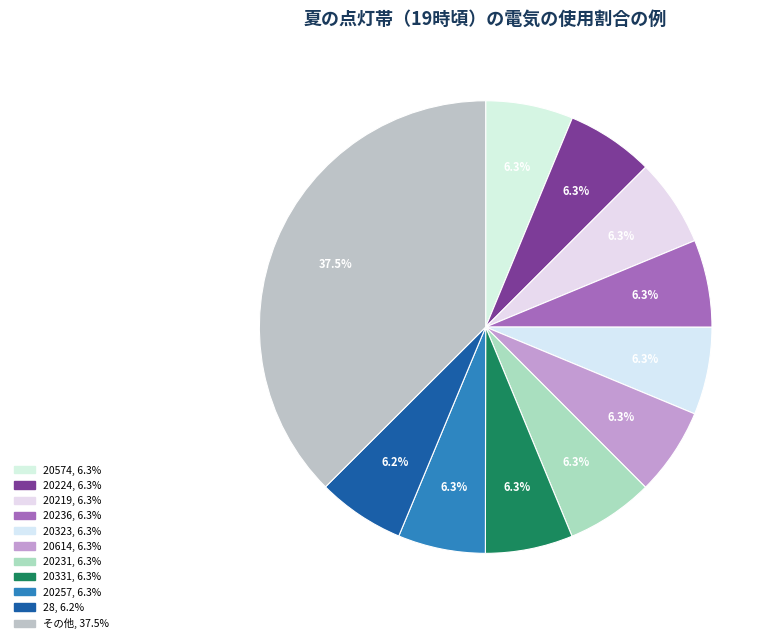

Count the number of slices in the pie.

11